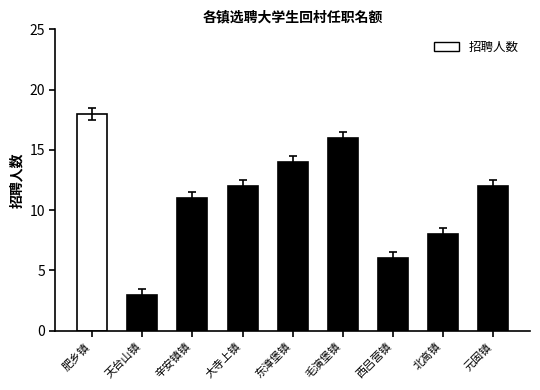

What is the label of the 2nd bar from the right?

北高镇